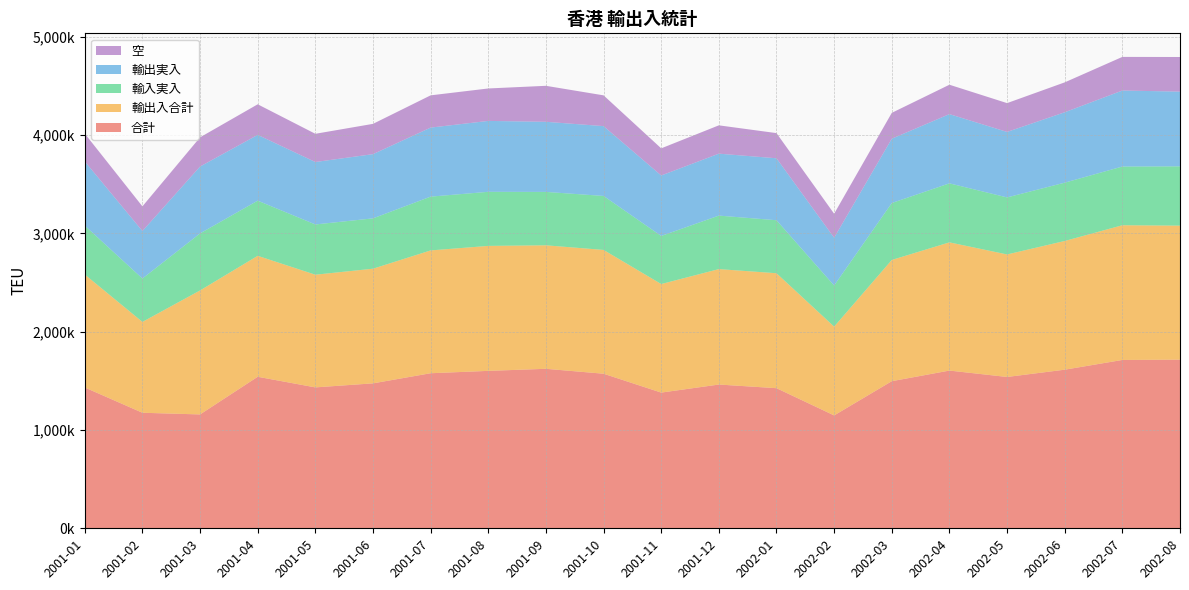

Reading left to right, list all the values displayed in this chart.

合計: 1432000	1175000	1158000	1541000	1433000	1474000	1577000	1601000	1622000	1572000	1380000	1462000	1425000	1148000	1496000	1604000	1539000	1613000	1712000	1715000
輸出入合計: 1149000	924000	1261000	1230000	1146000	1166000	1249000	1271000	1256000	1259000	1104000	1174000	1169000	903000	1233000	1304000	1246000	1309000	1370000	1363000
輸入実入: 497000	441000	580000	561000	511000	512000	547000	550000	543000	549000	489000	544000	539000	418000	579000	600000	580000	593000	597000	603000
輸出実入: 653000	483000	680000	669000	635000	653000	702000	721000	713000	710000	615000	630000	630000	486000	654000	704000	666000	716000	773000	760000
空: 283000	251000	297000	311000	287000	308000	328000	330000	366000	313000	276000	288000	256000	244000	263000	299000	293000	304000	342000	352000